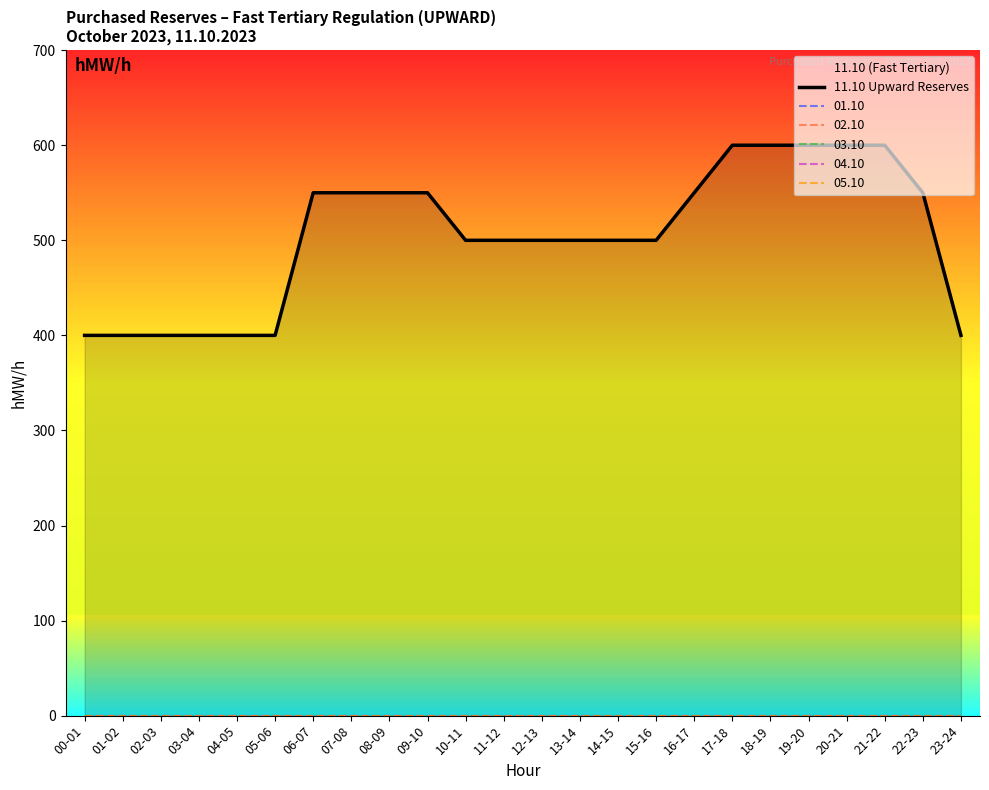

Does the chart display data point markers on the line(s)?

No